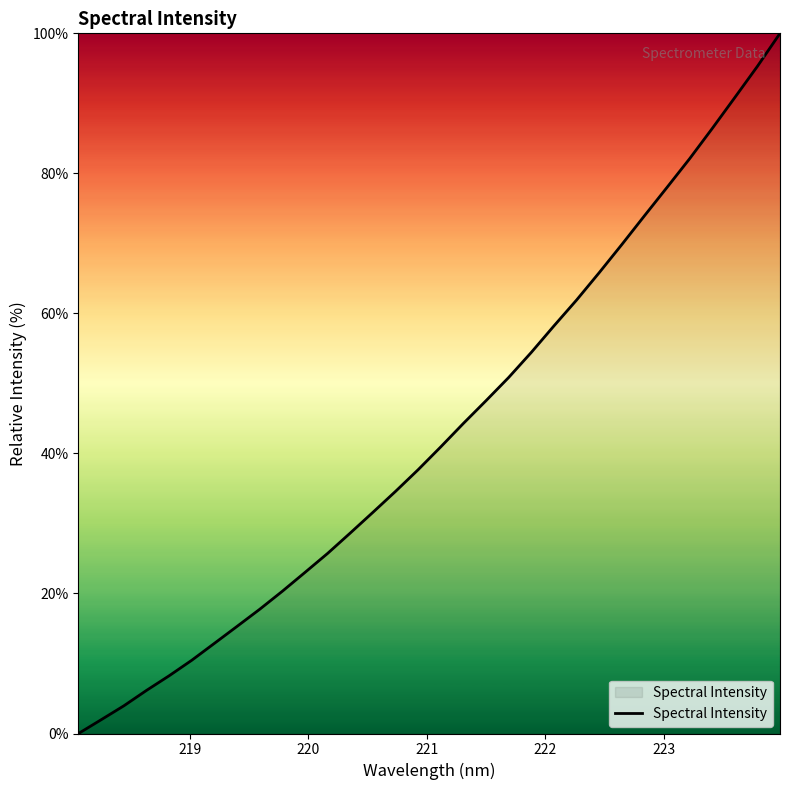

What is the greatest value displayed?

100.0